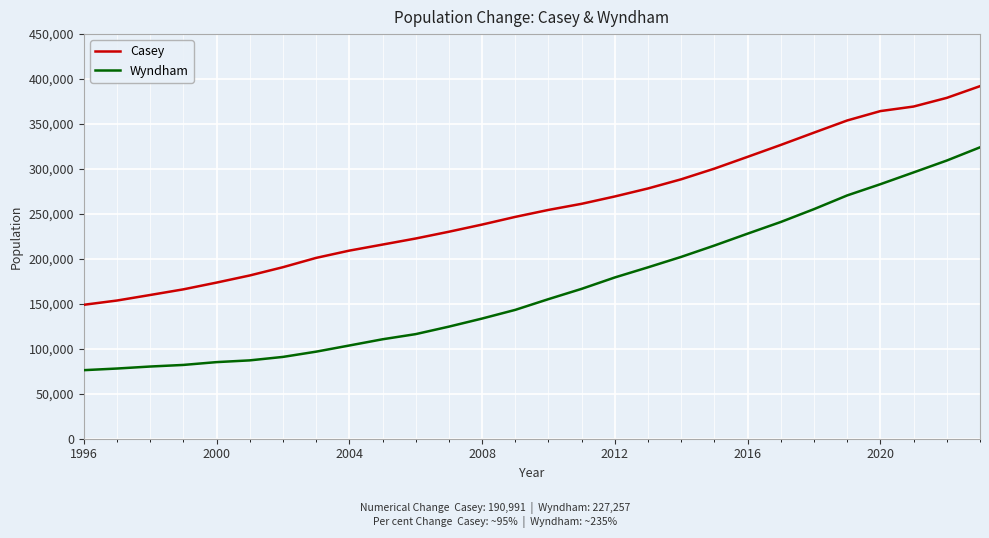

Which series has the largest total across all categories?

Casey